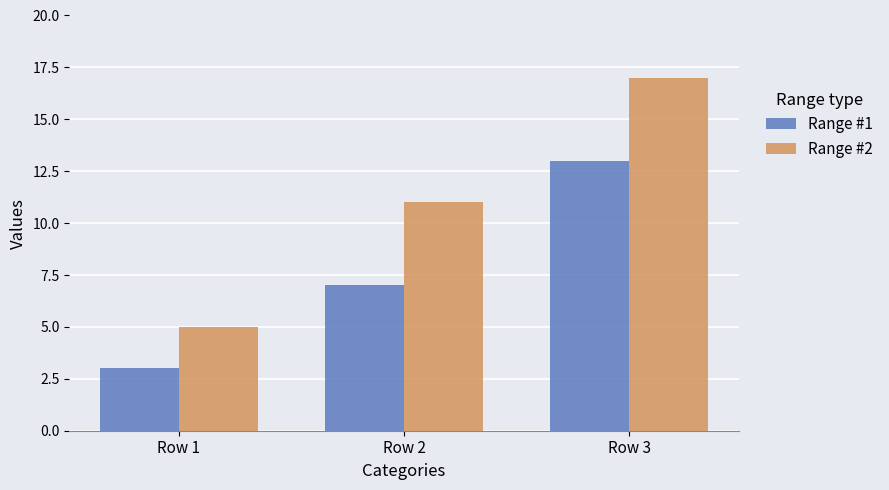

At which category is the sum across all series the highest?

Row 3